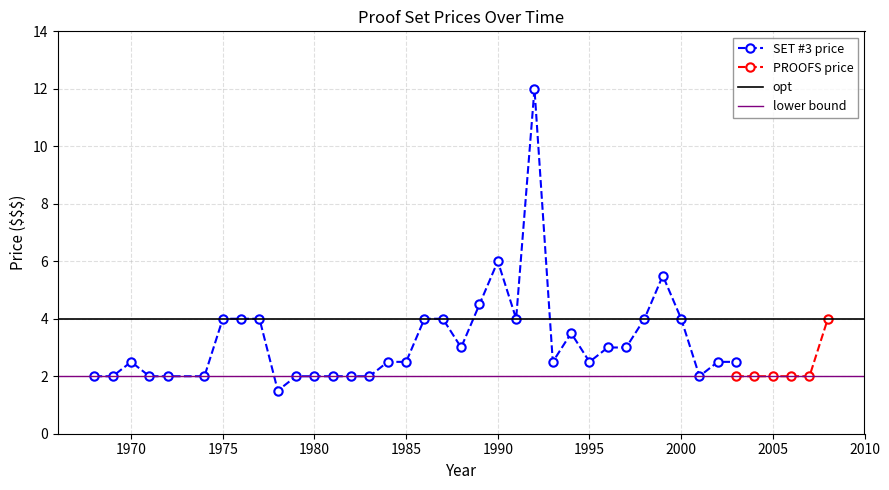

What is the average value?

3.2